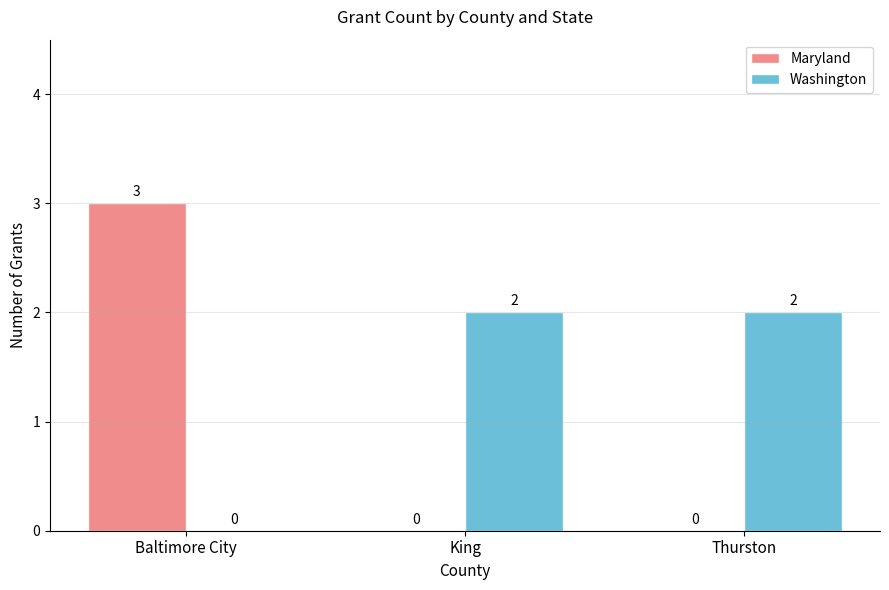

Are the bars horizontal?

No